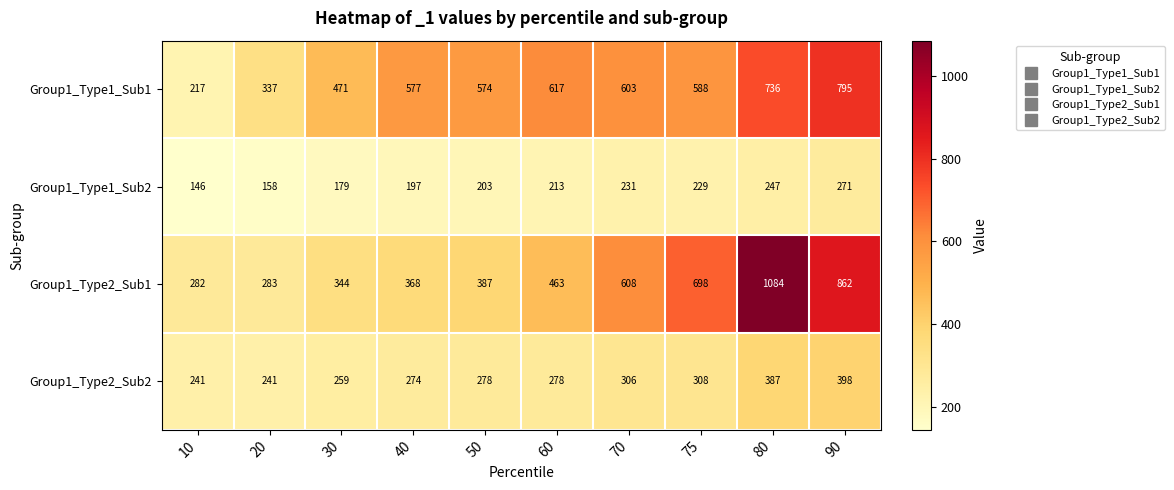

The value of Group1_Type2_Sub2 at 75 is 464. True or false?

False